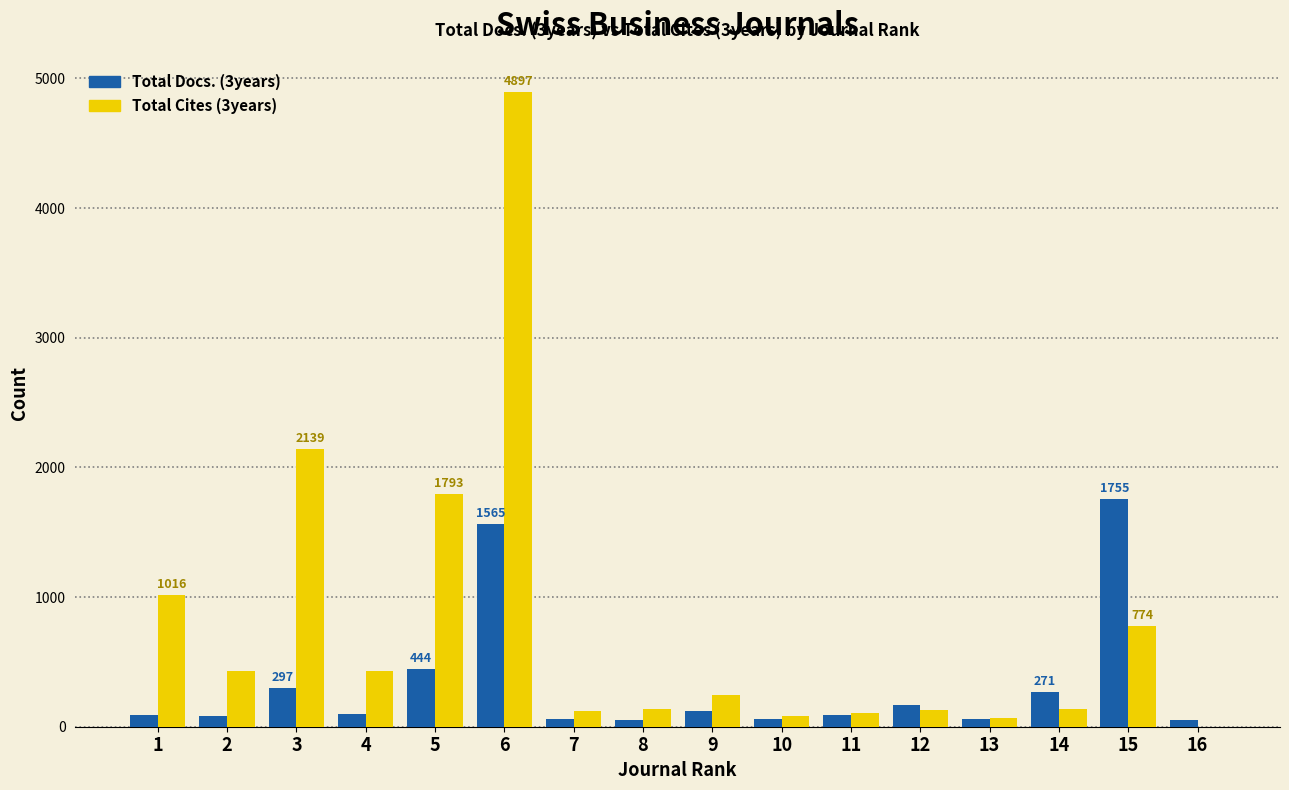

What is the difference between the Total Docs. (3years) values at 13 and 5?

384